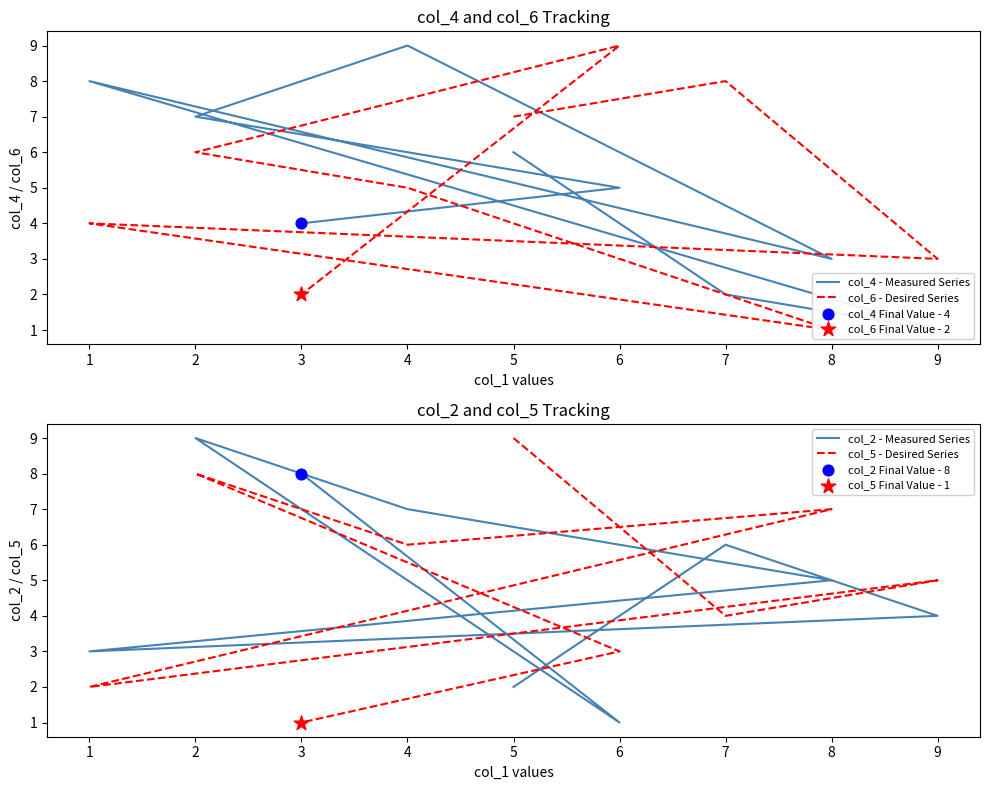

Which series contains the highest Y value?

col_4 - Measured Series